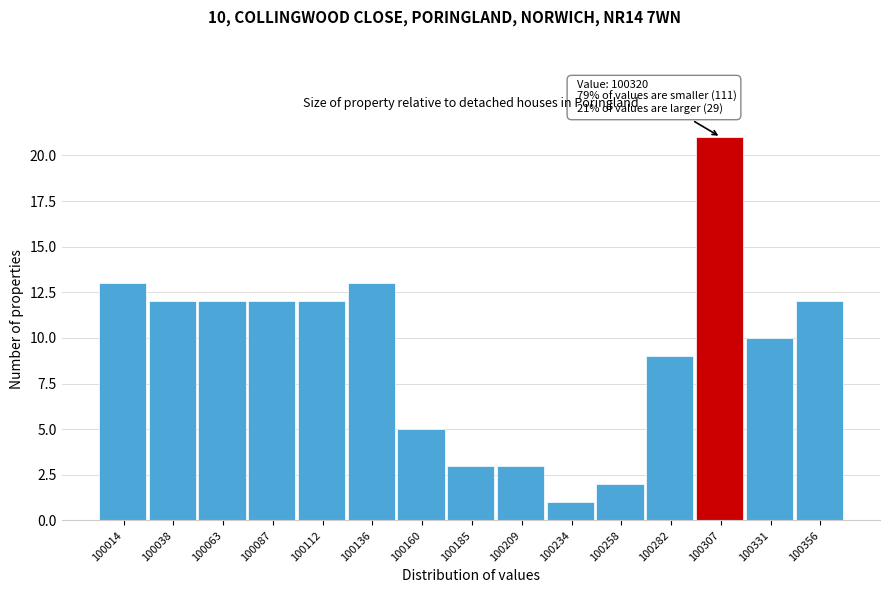

Reading right to left, list all the values displayed in this chart.

100356=12	100331=10	100307=21	100282=9	100258=2	100234=1	100209=3	100185=3	100160=5	100136=13	100112=12	100087=12	100063=12	100038=12	100014=13